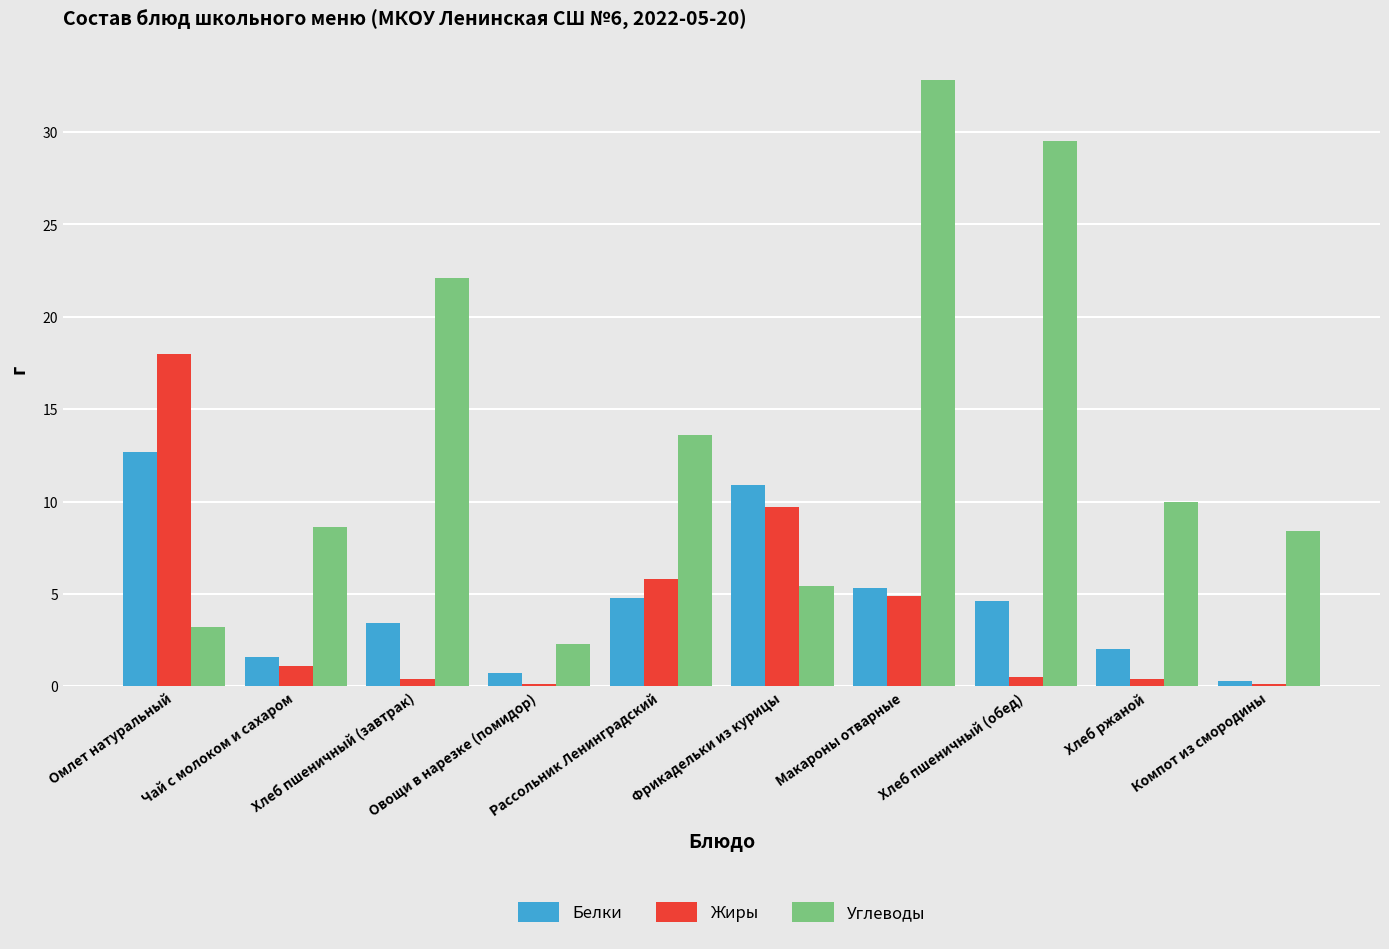

Are the bars horizontal?

No